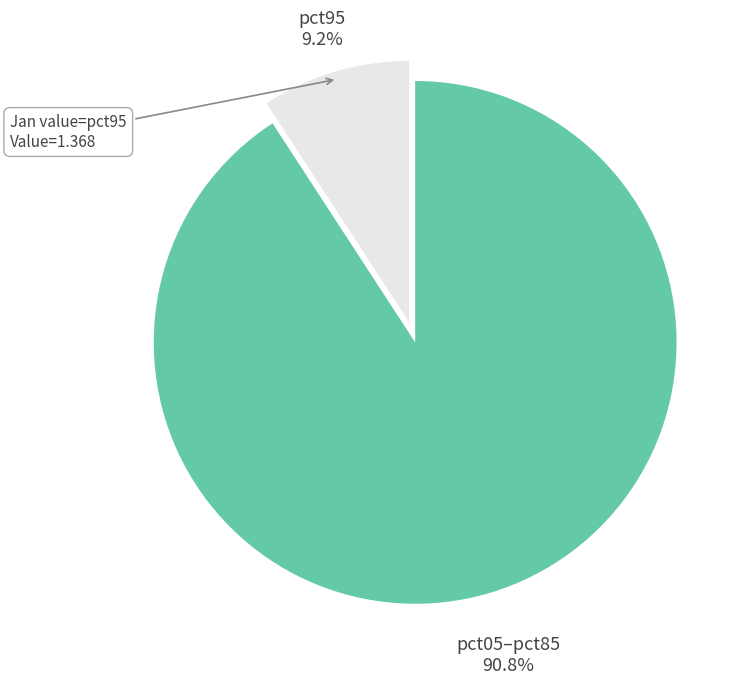

Does any single category account for the majority?

Yes